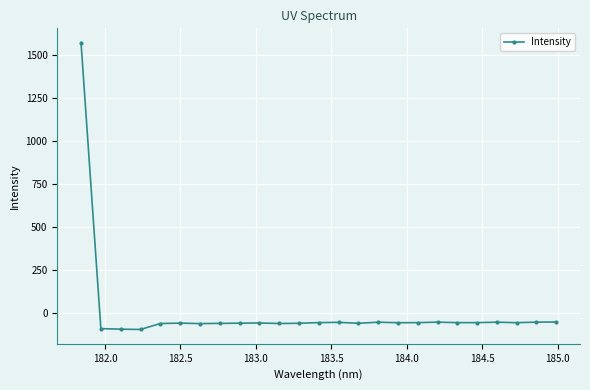

True or false: the data has more than 1 interior local peaks.

True